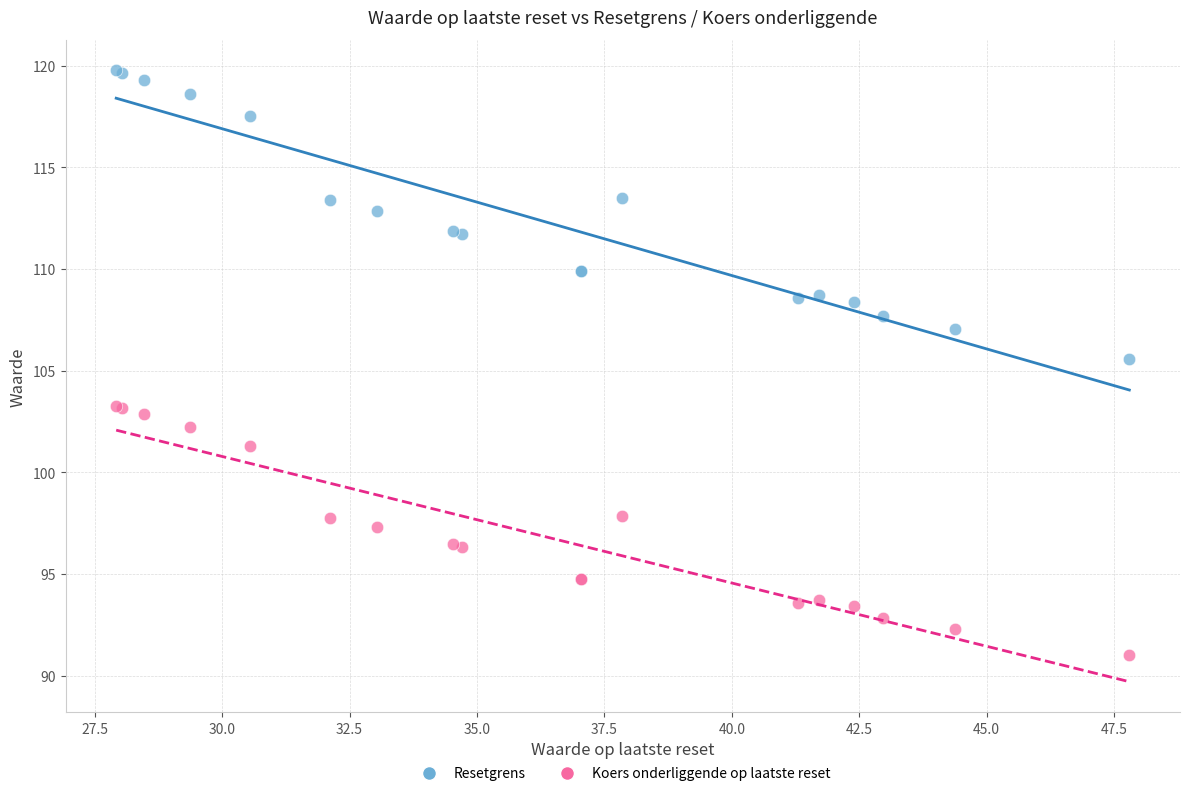

Which series contains the lowest Y value?

Koers onderliggende op laatste reset